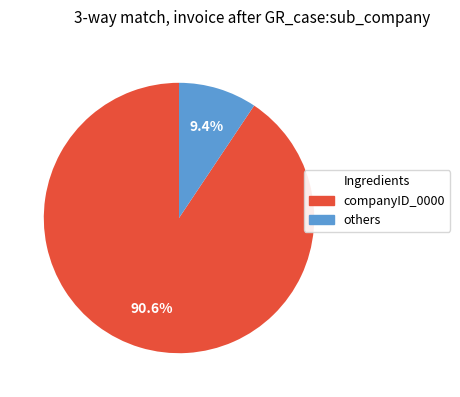

How many slices are in this pie chart?

2